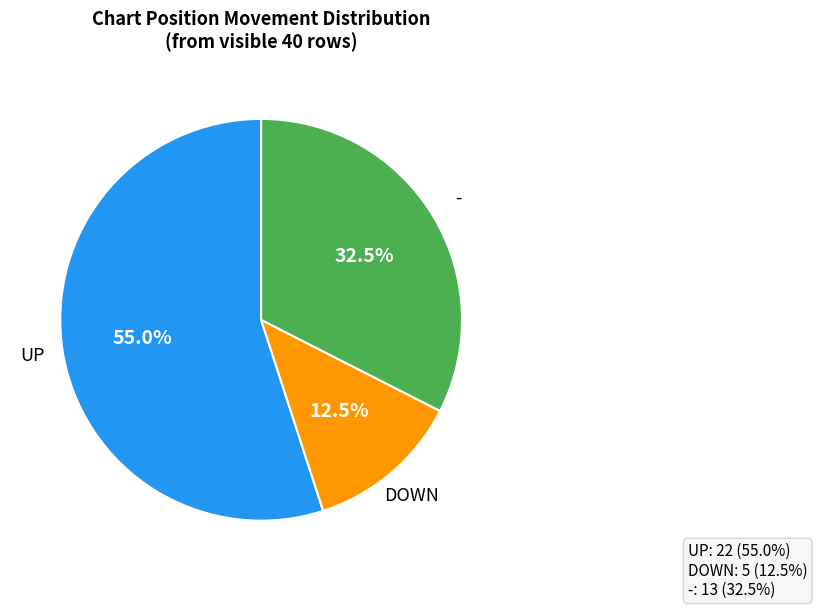

What is the smallest slice in the pie chart?

down